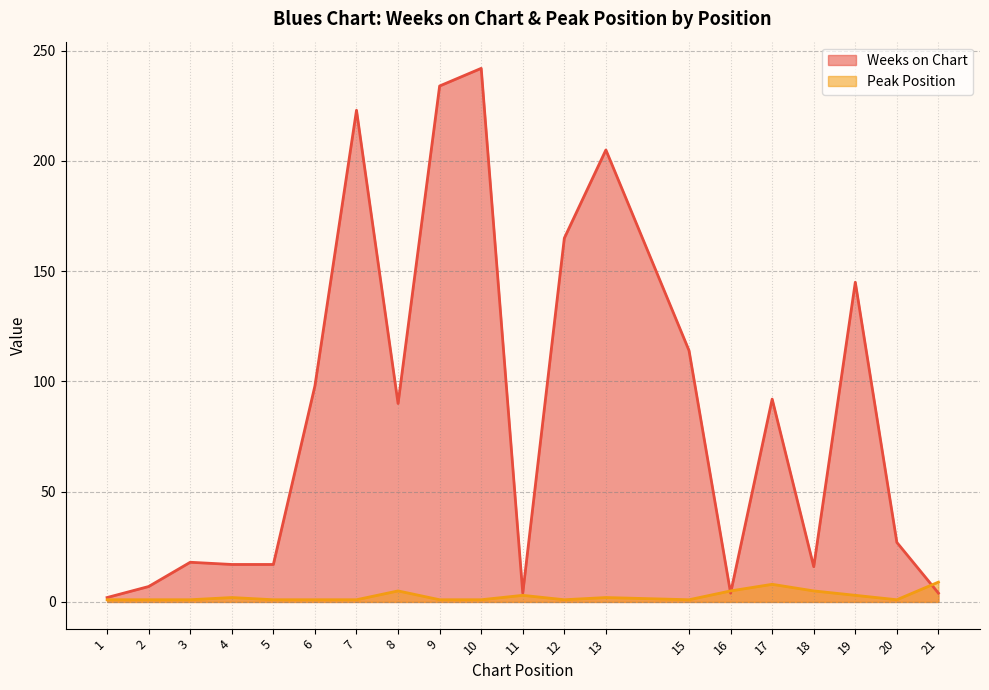

True or false: Peak Position and Weeks on Chart intersect in this chart.

True